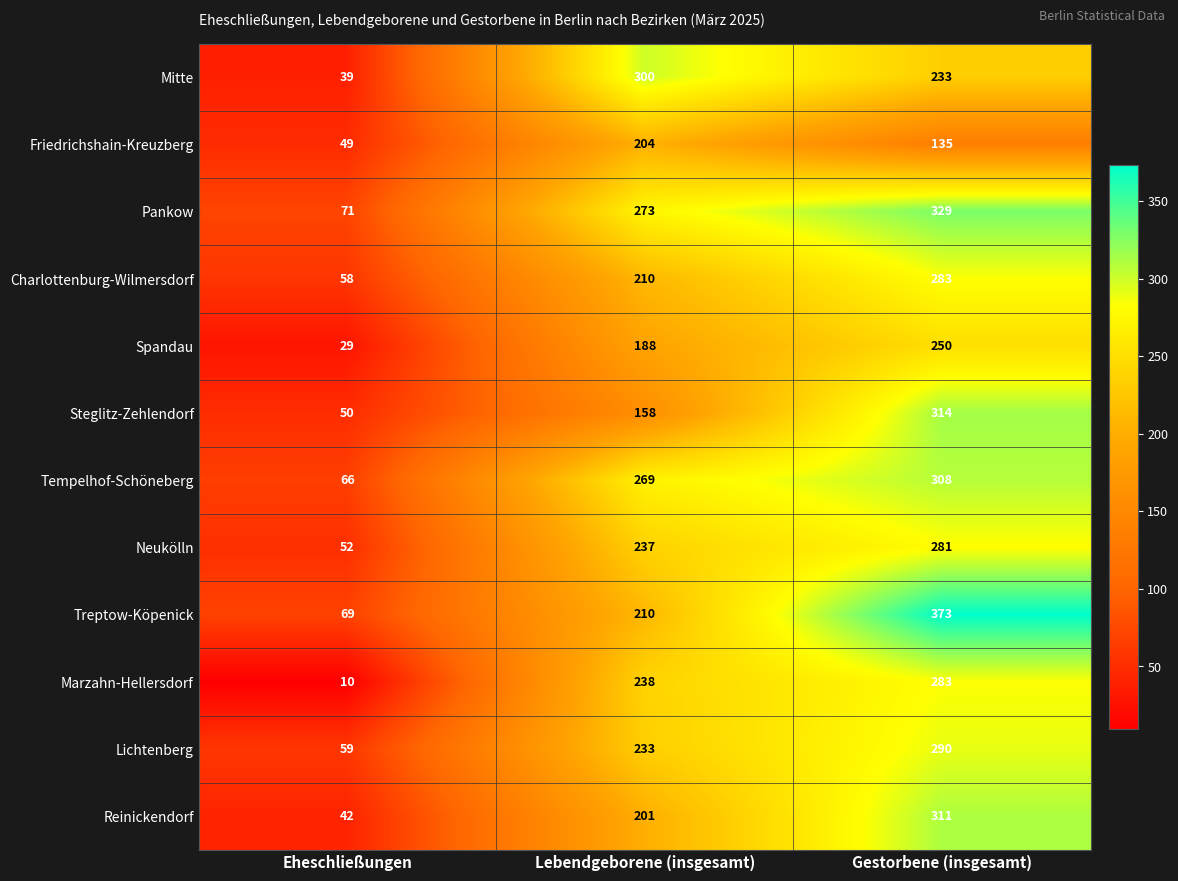

What is the approximate value of Reinickendorf at Gestorbene (insgesamt)?

311